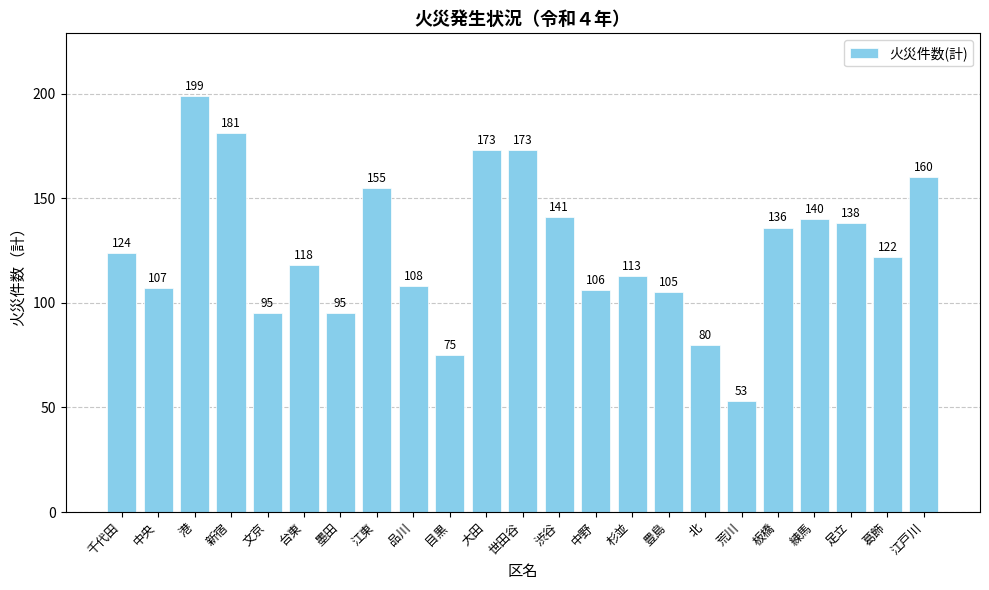

True or false: the data shows 122 at 葛飾.

True